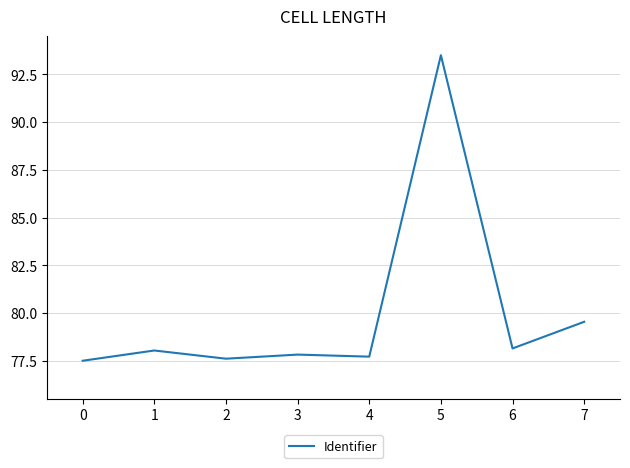

Is it true that the value at 2 is 18.2?

False